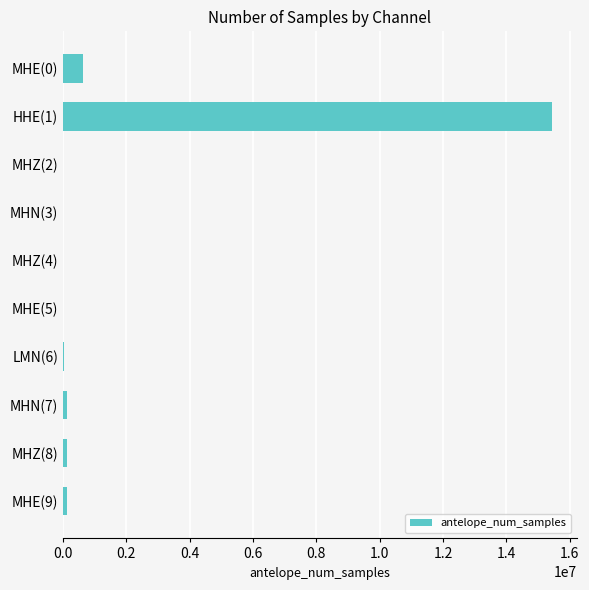

Is it true that the value at HHE(1) is 4238458?

False